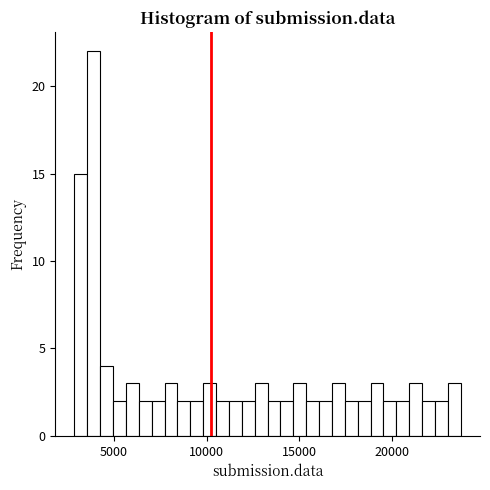

Around what value on the x-axis is the tallest bar? Give the approximate position of its centre, as read against the axis.

4000